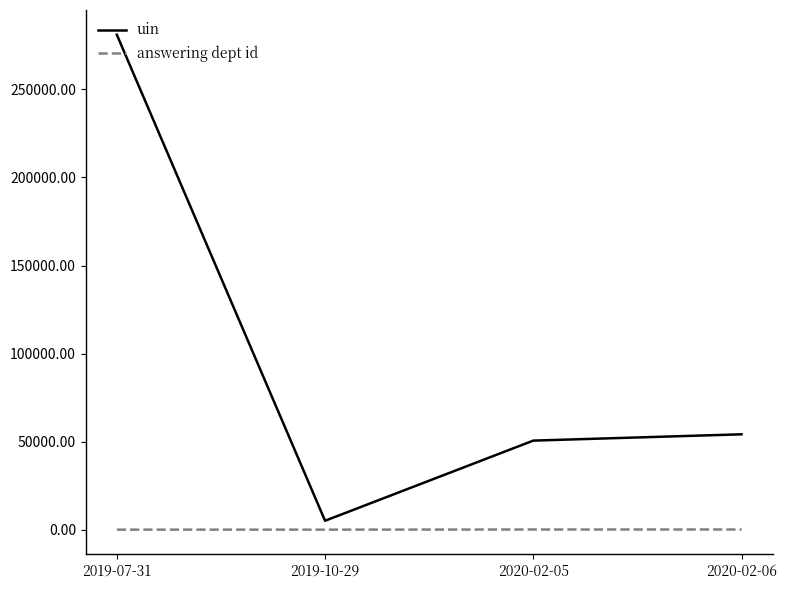

What is the sum of the answering dept id values at 2020-02-06 and 2019-10-29?

135